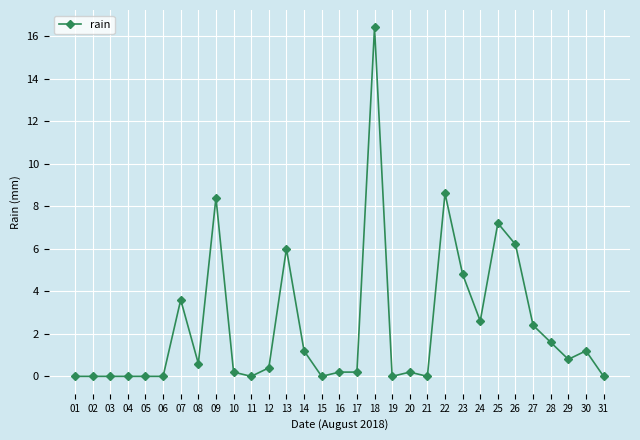

Count the number of data series in this chart.

1